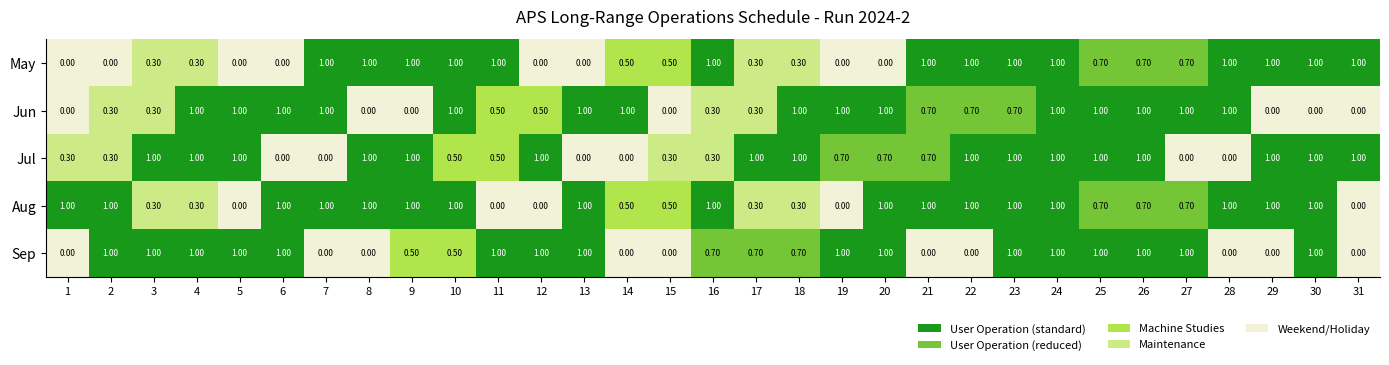

Between 2 and 9, which series saw the biggest shift?

May